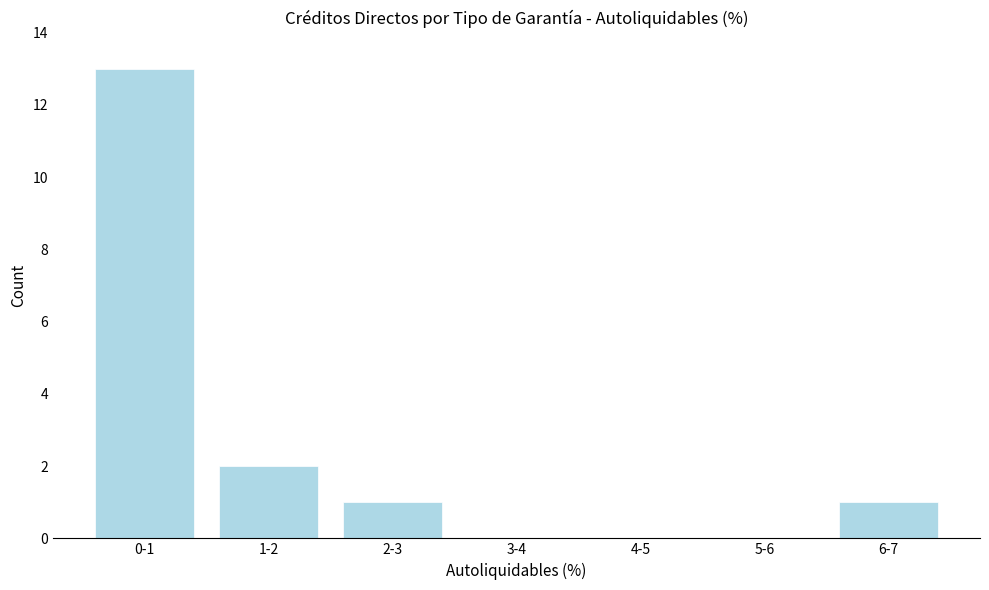

Reading right to left, list all the values displayed in this chart.

6-7=1	5-6=0	4-5=0	3-4=0	2-3=1	1-2=2	0-1=13